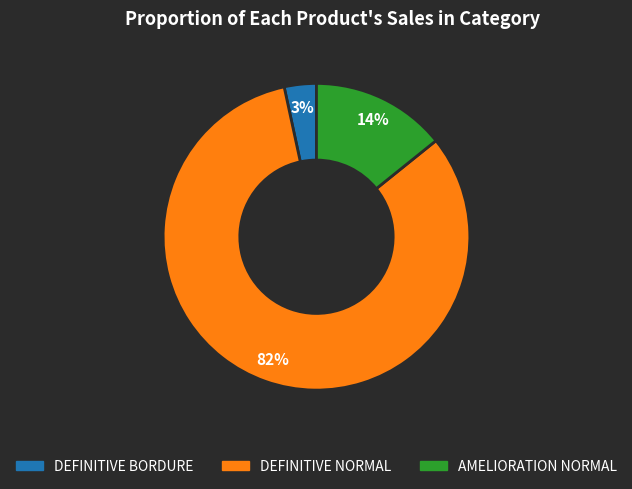

Is there a majority slice in this chart?

Yes